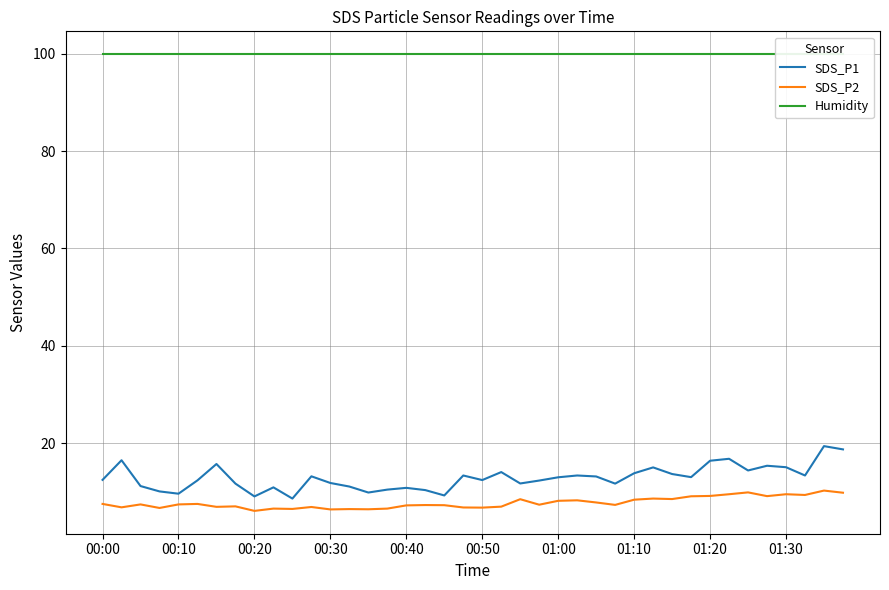

At which category does the chart reach its peak across all series?

00:00